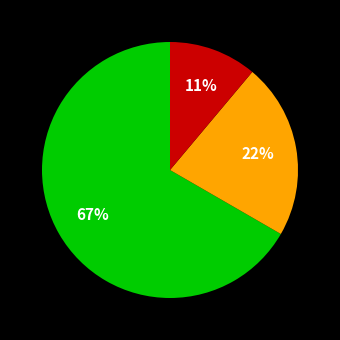

To the nearest percent, what is the difference between the largest and smallest slice percentages?

56%